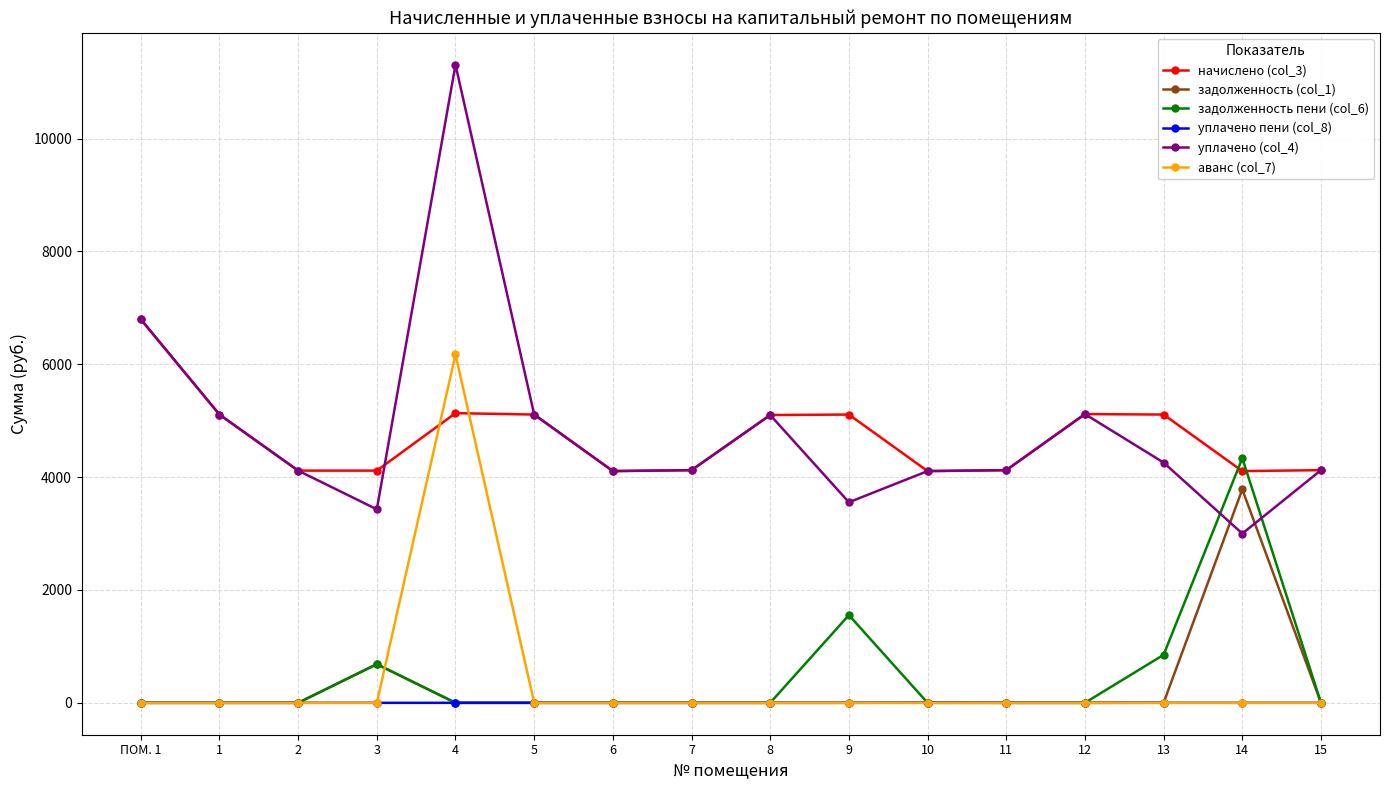

What is the total value across all series at 5?

10217.5